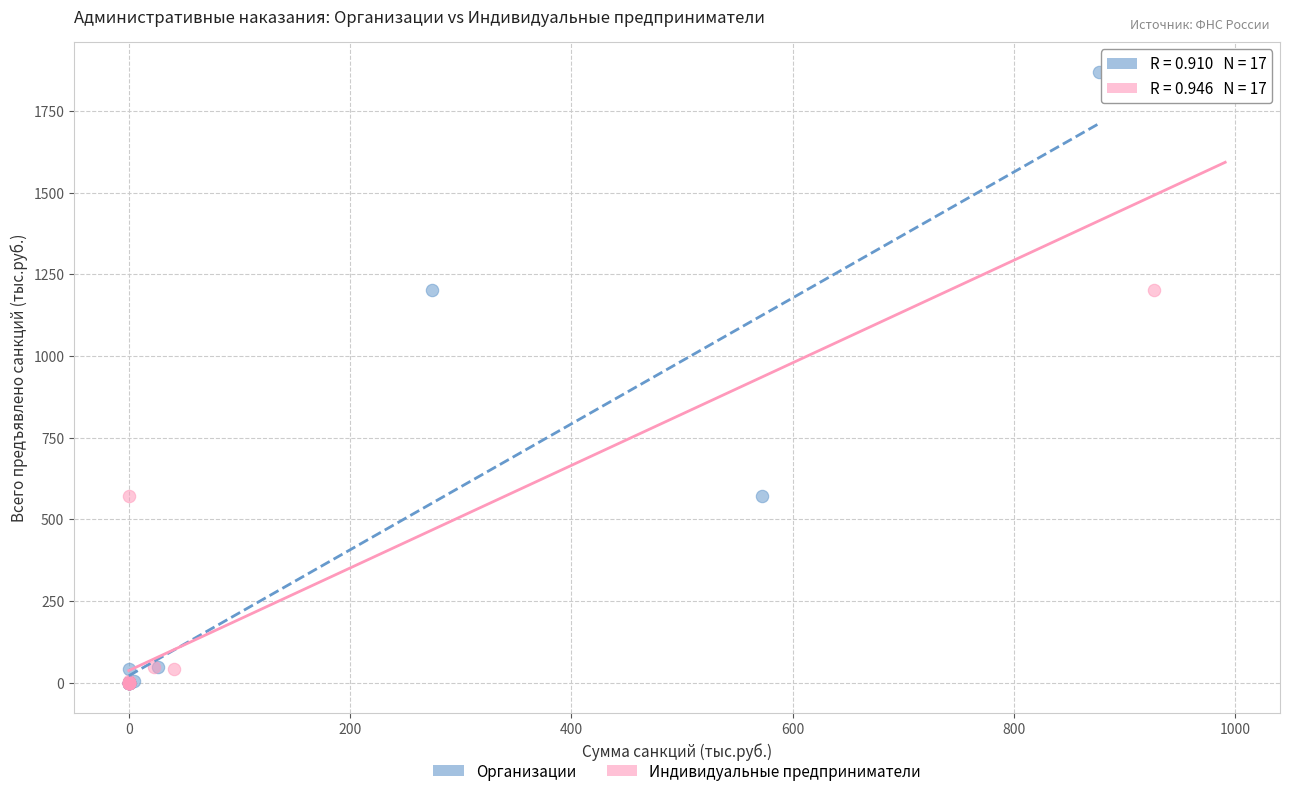

What are all the series names shown in the legend?

Организации, Индивидуальные предприниматели